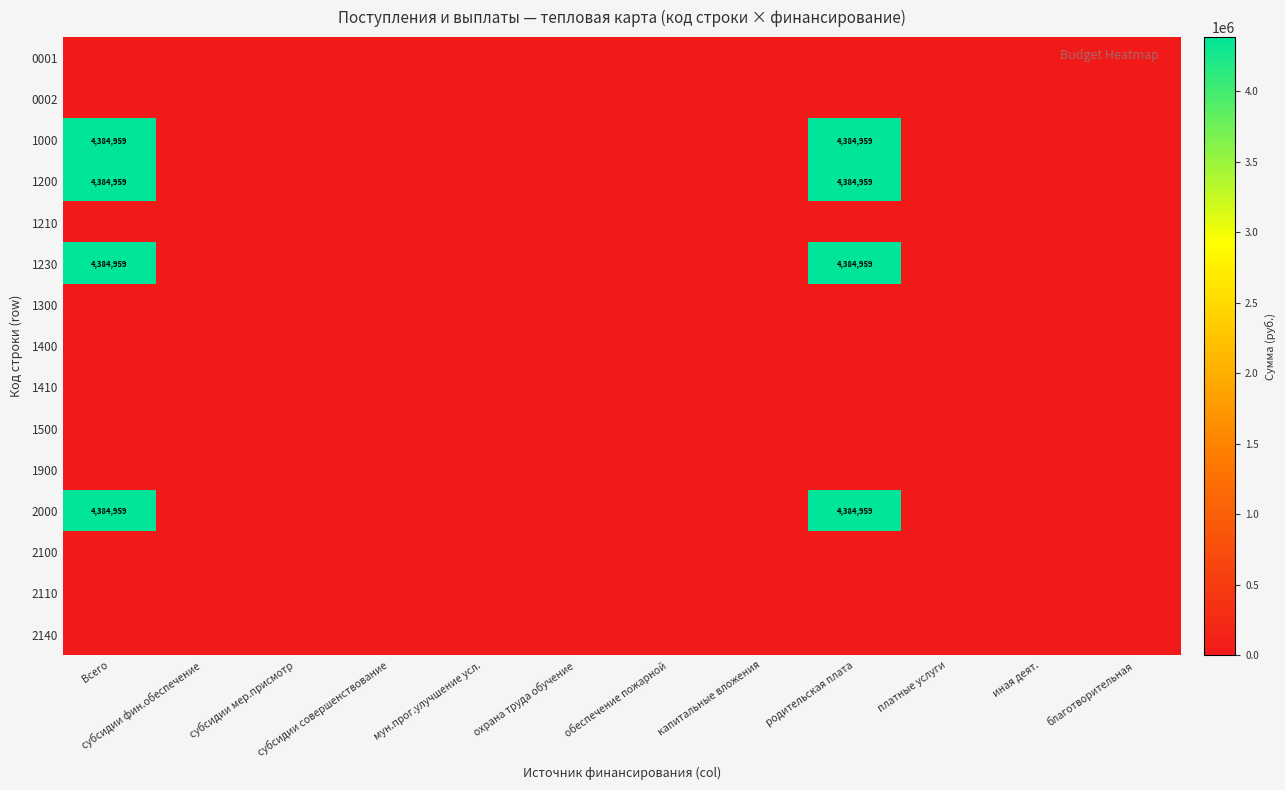

The 1410 series shows 0 at Всего. True or false?

True